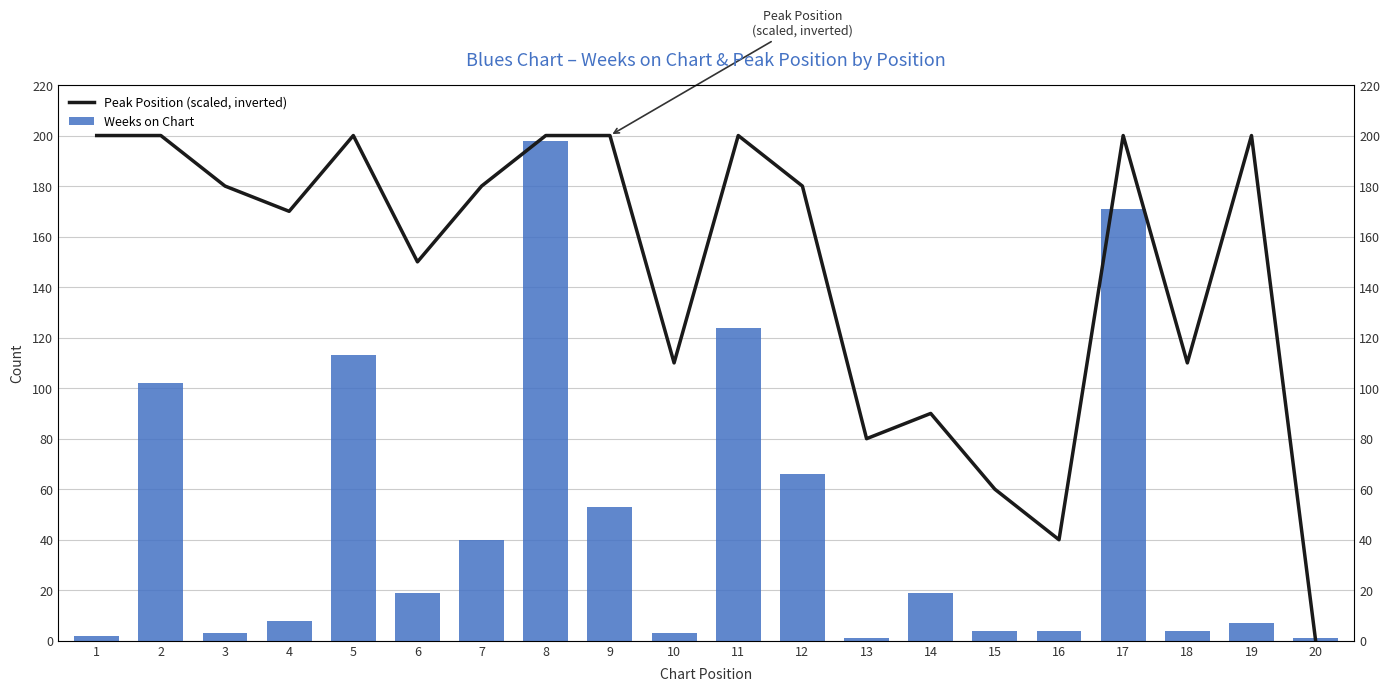

At how many categories does at least one series exceed 84?

16